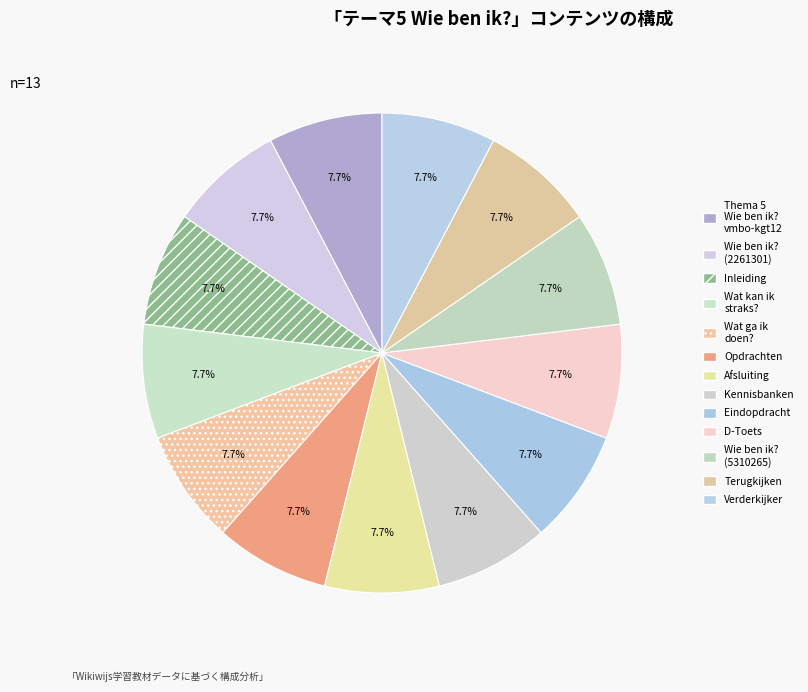

Which has a higher value, Eindopdracht or Kennisbanken?

Kennisbanken